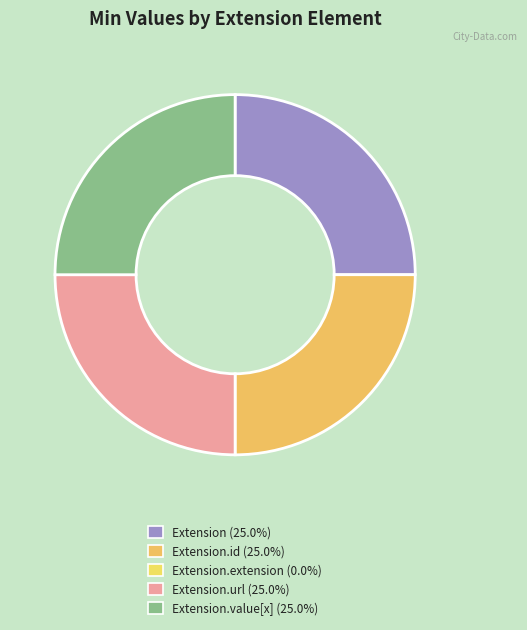

Is there a majority slice in this chart?

No